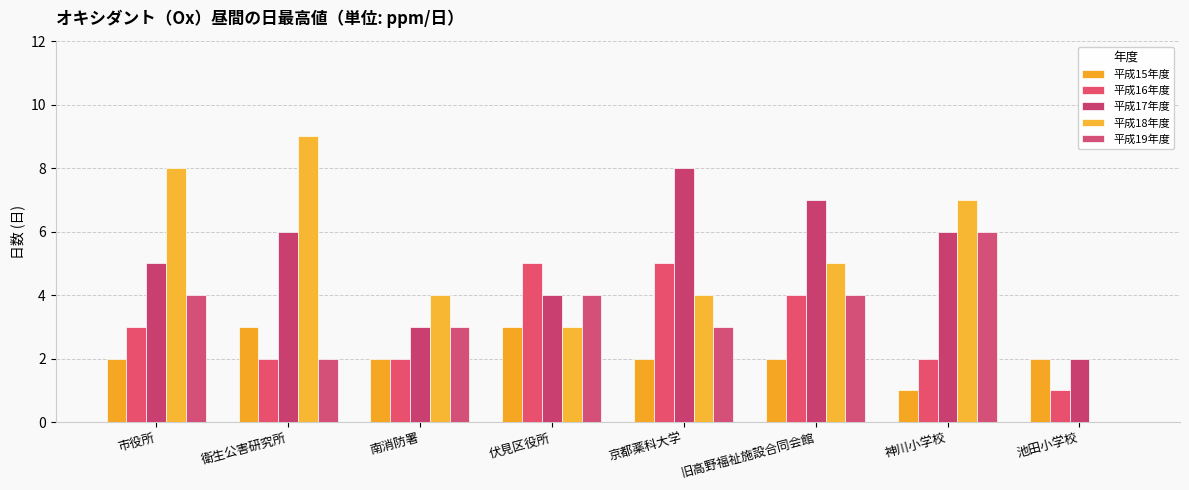

Reading left to right, extract all data points from this chart.

平成15年度: 市役所=2	衛生公害研究所=3	南消防署=2	伏見区役所=3	京都薬科大学=2	旧高野福祉施設合同会館=2	神川小学校=1	池田小学校=2
平成16年度: 市役所=3	衛生公害研究所=2	南消防署=2	伏見区役所=5	京都薬科大学=5	旧高野福祉施設合同会館=4	神川小学校=2	池田小学校=1
平成17年度: 市役所=5	衛生公害研究所=6	南消防署=3	伏見区役所=4	京都薬科大学=8	旧高野福祉施設合同会館=7	神川小学校=6	池田小学校=2
平成18年度: 市役所=8	衛生公害研究所=9	南消防署=4	伏見区役所=3	京都薬科大学=4	旧高野福祉施設合同会館=5	神川小学校=7	池田小学校=0
平成19年度: 市役所=4	衛生公害研究所=2	南消防署=3	伏見区役所=4	京都薬科大学=3	旧高野福祉施設合同会館=4	神川小学校=6	池田小学校=0